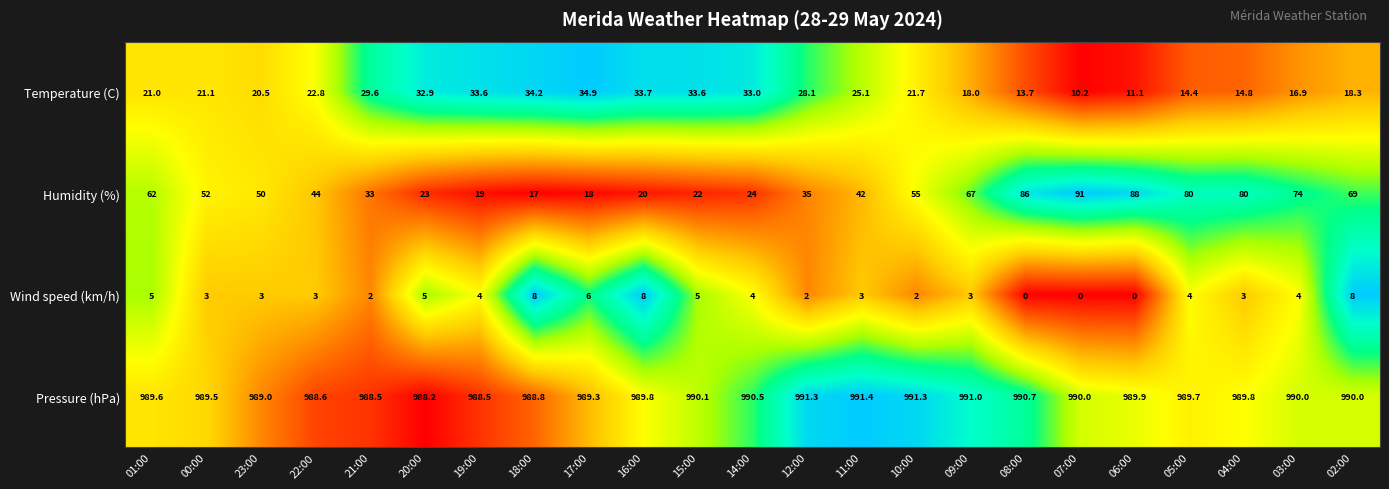

What is the spread (max minus min) of values at 08:00?

990.7